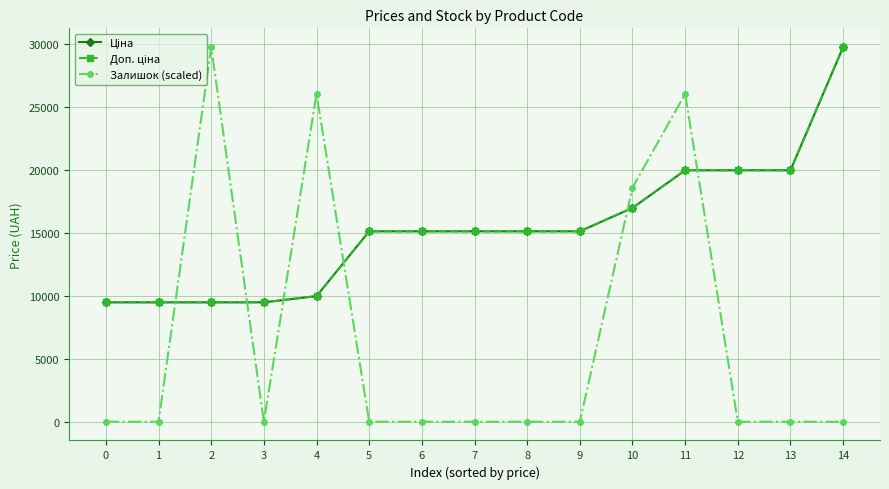

Does the chart have visible grid lines?

Yes